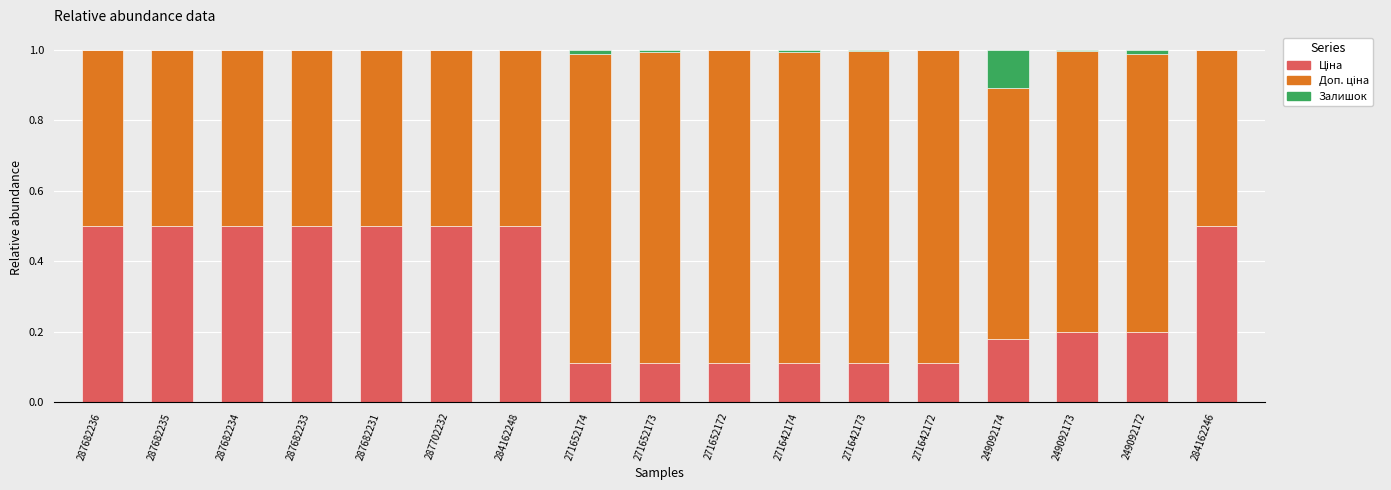

How many series are shown in this chart?

3